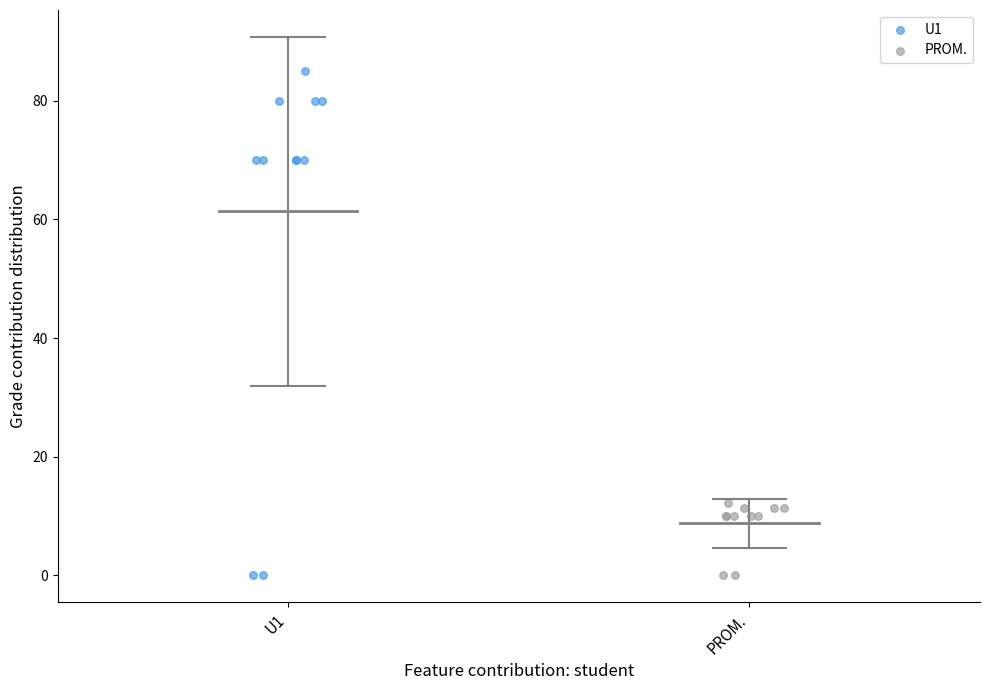

Which series has the widest spread of Y values?

U1